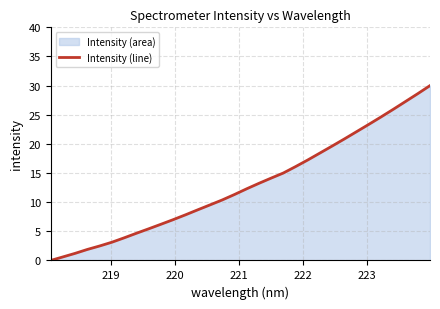

What is the difference between the maximum and minimum values?

30.0